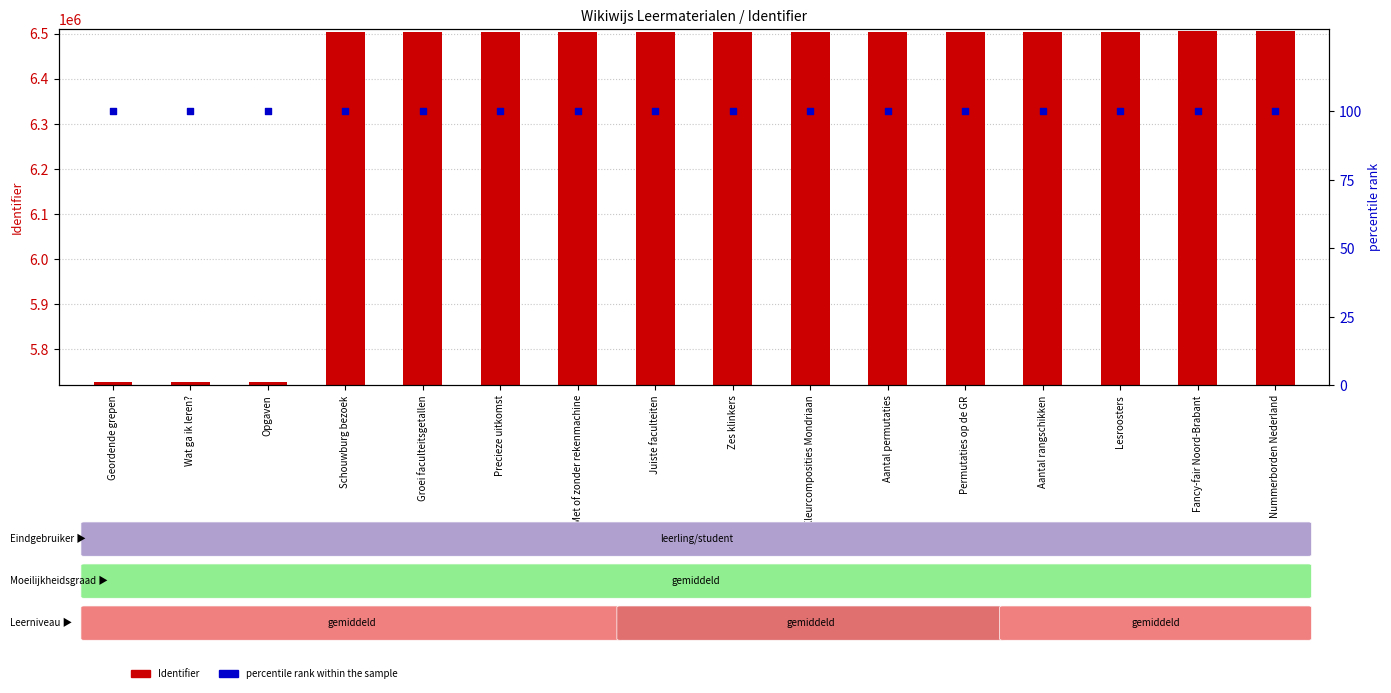

Which series reaches the minimum Y coordinate?

percentile rank within the sample